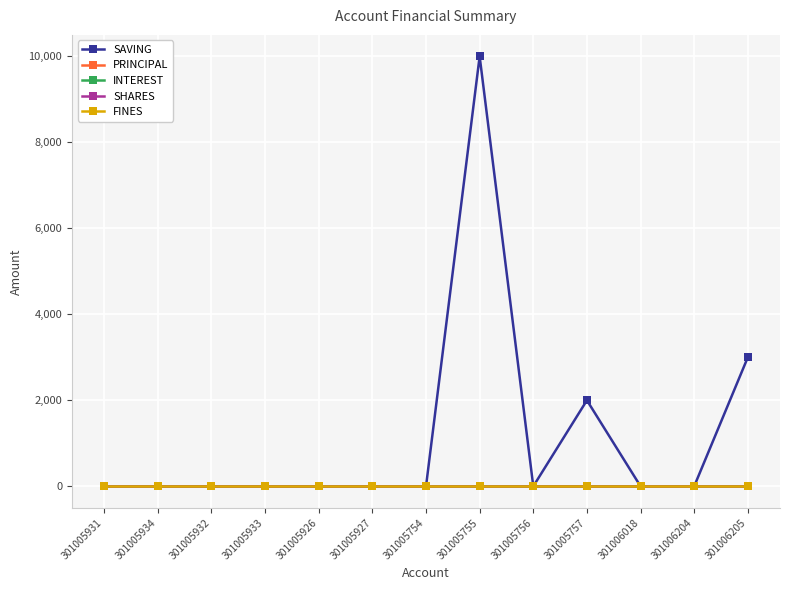

Which series has the largest range (max minus min)?

SAVING